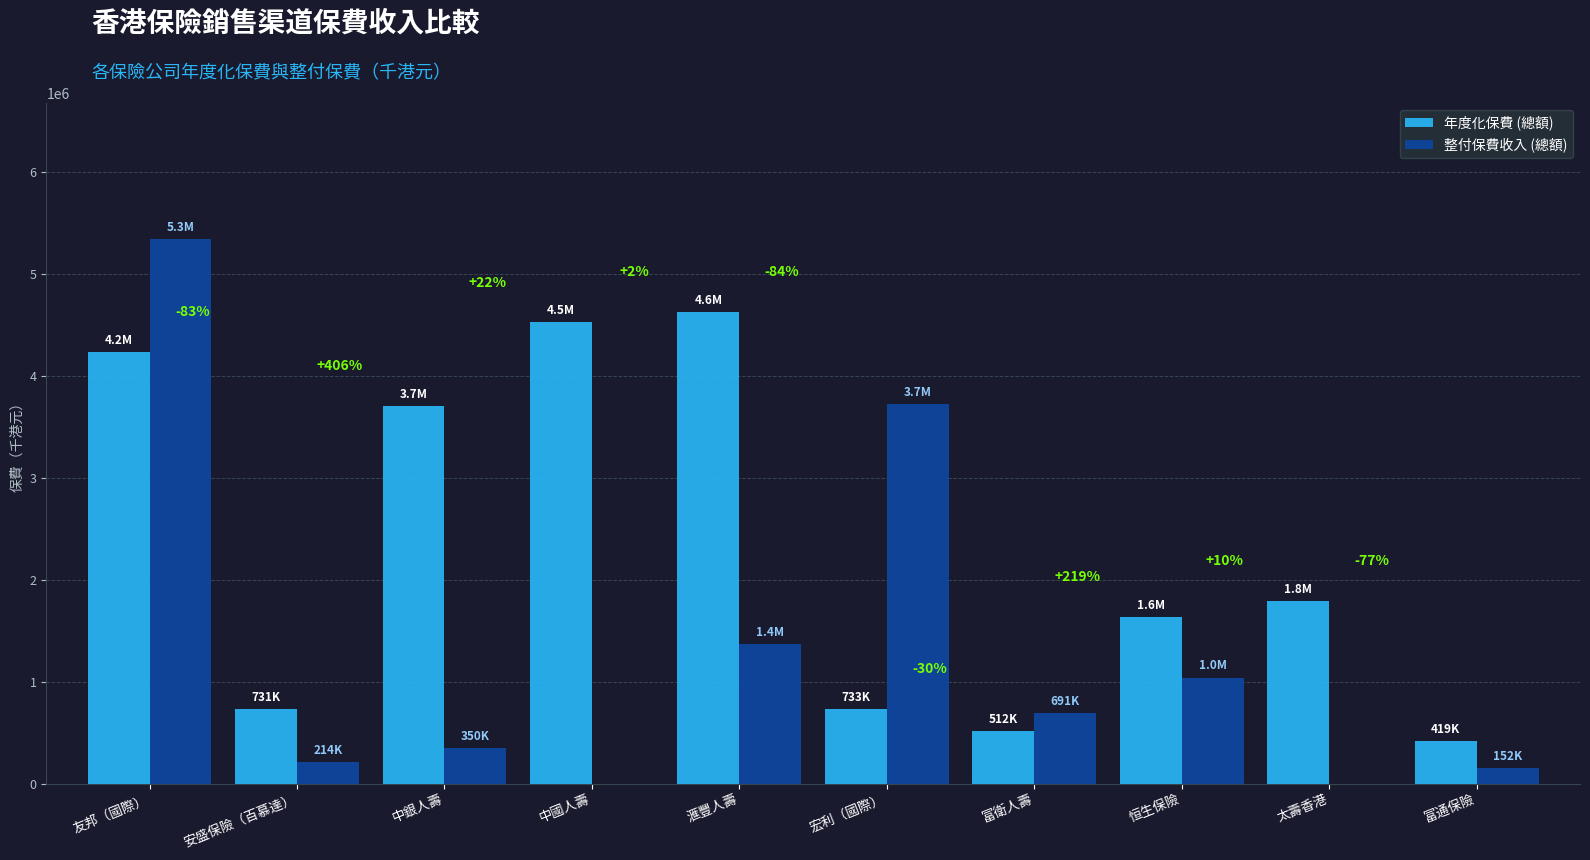

What is the total value across all series at 中國人壽?

4523247